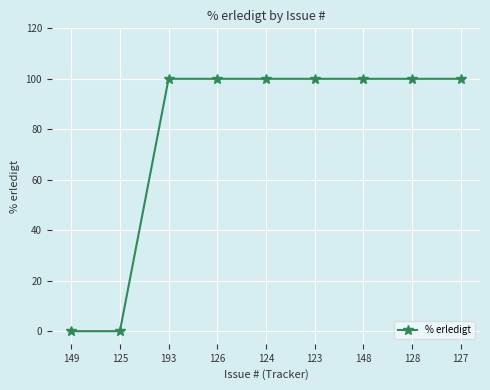

What is the greatest value displayed?

100